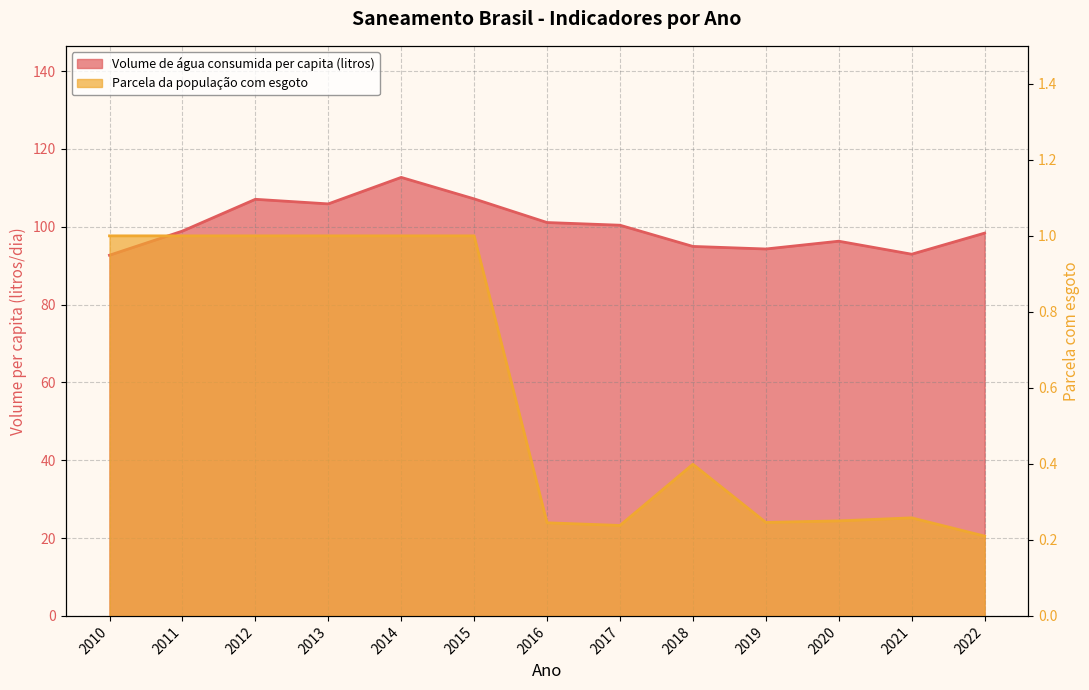

True or false: Volume de água consumida per capita (litros) and Parcela da população com esgoto intersect in this chart.

False